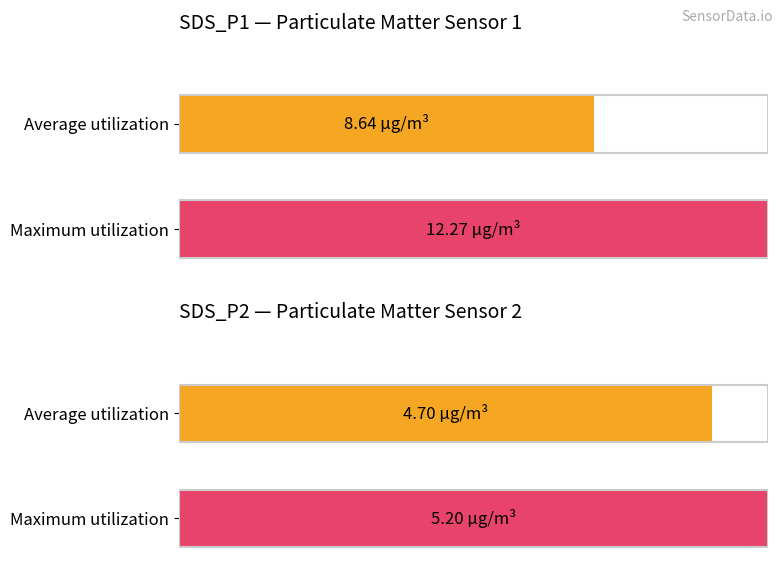

True or false: SDS_P2 has a value of 2.2 at 00:08.

False